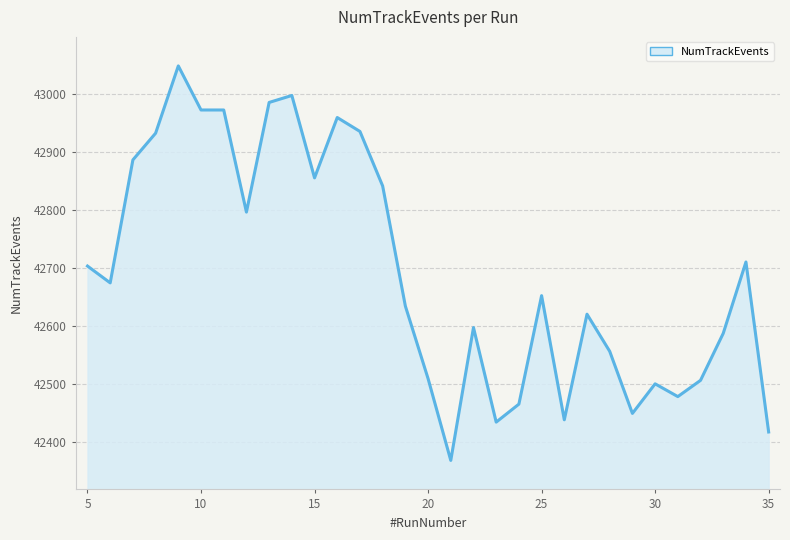

What is the difference between the second highest and second lowest values?

580